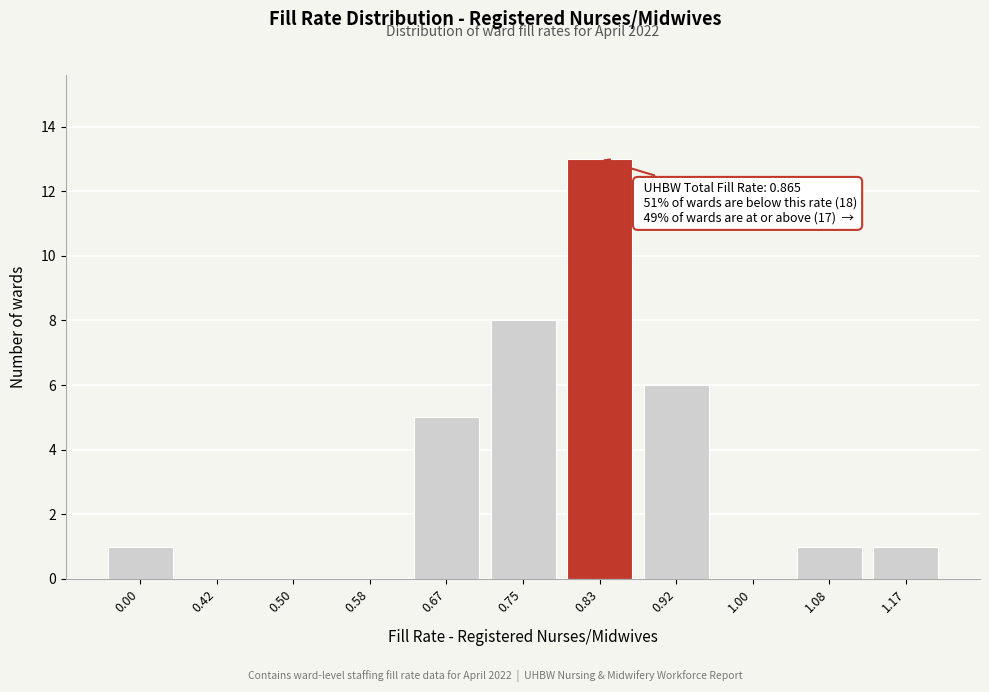

Reading left to right, list all the values displayed in this chart.

0.00=1	0.42=0	0.50=0	0.58=0	0.67=5	0.75=8	0.83=13	0.92=6	1.00=0	1.08=1	1.17=1